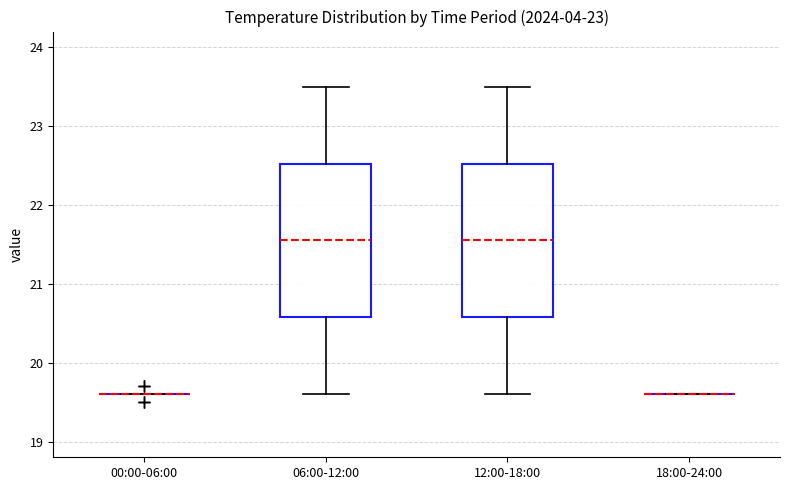

Reading left to right, transcribe this box plot: for each box, give where its median line is, the range the box spans, and where its two whiskers end, as read against the y-axis. The values are not printed on the chart, so give them approximately, as read against the axis.

00:00-06:00: box collapsed to a line at 19.6, whiskers 19.6 to 19.6
06:00-12:00: median 21.6, box 20.6 to 22.5, whiskers 19.6 to 23.5
12:00-18:00: median 21.6, box 20.6 to 22.5, whiskers 19.6 to 23.5
18:00-24:00: box collapsed to a line at 19.6, whiskers 19.6 to 19.6